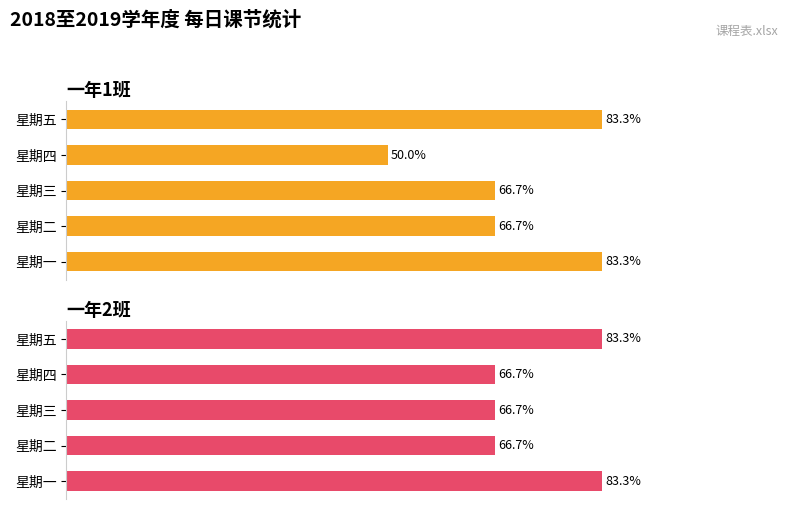

True or false: 一年2班 has a value of 37.4 at 星期二.

False